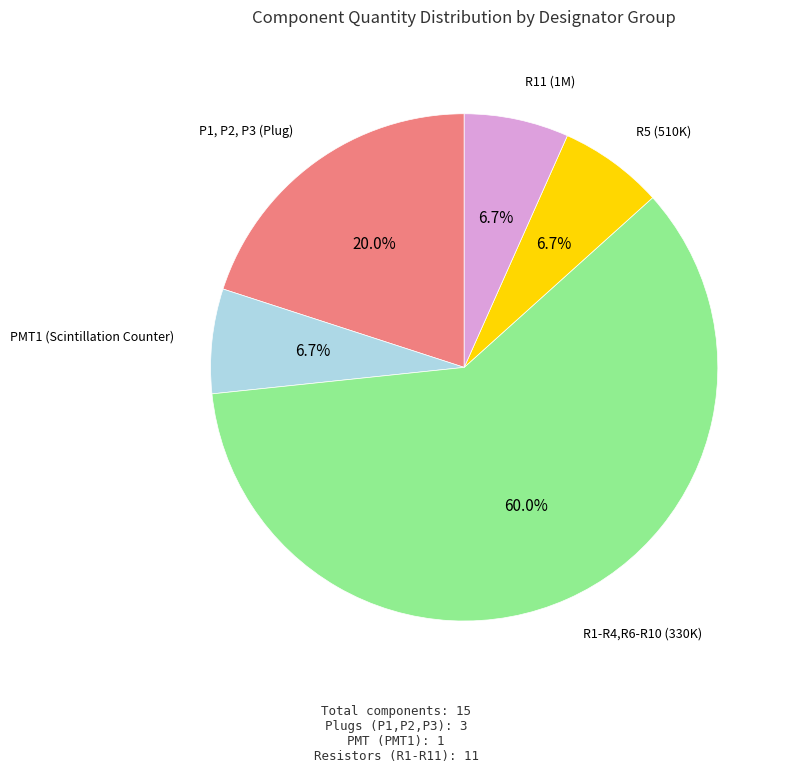

To the nearest percent, what is the difference between the largest and smallest slice percentages?

53%